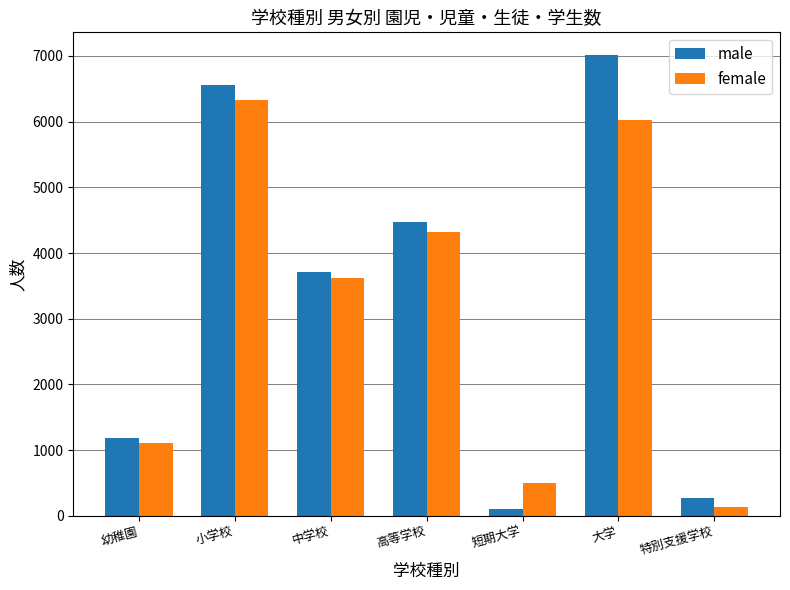

The male series shows 104 at 短期大学. True or false?

True